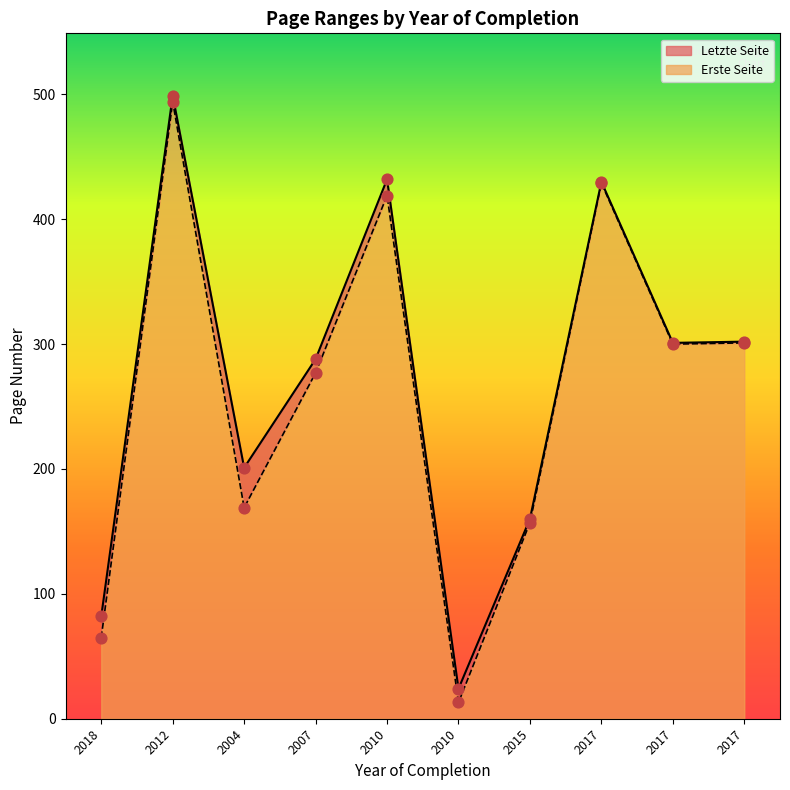

What are all the series names shown in the legend?

Erste Seite, Letzte Seite